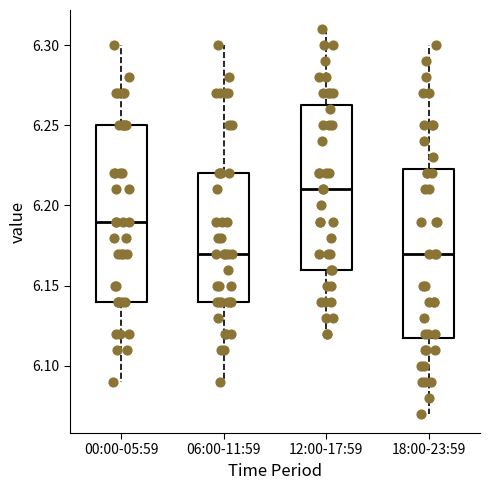

Reading left to right, transcribe this box plot: for each box, give where its median line is, the range the box spans, and where its two whiskers end, as read against the y-axis. The values are not printed on the chart, so give them approximately, as read against the axis.

00:00-05:59: median 6.190, box 6.140 to 6.250, whiskers 6.090 to 6.300
06:00-11:59: median 6.170, box 6.140 to 6.220, whiskers 6.090 to 6.300
12:00-17:59: median 6.210, box 6.160 to 6.265, whiskers 6.120 to 6.310
18:00-23:59: median 6.170, box 6.120 to 6.225, whiskers 6.070 to 6.300